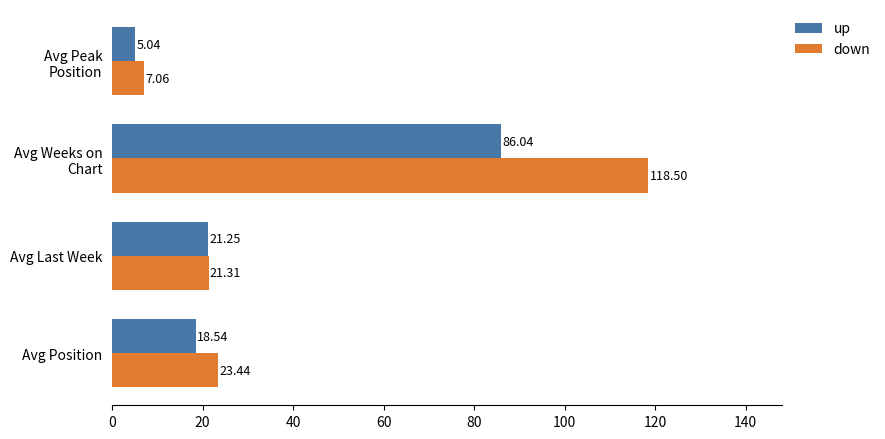

List the series in order of their peak value, lowest first.

up, down